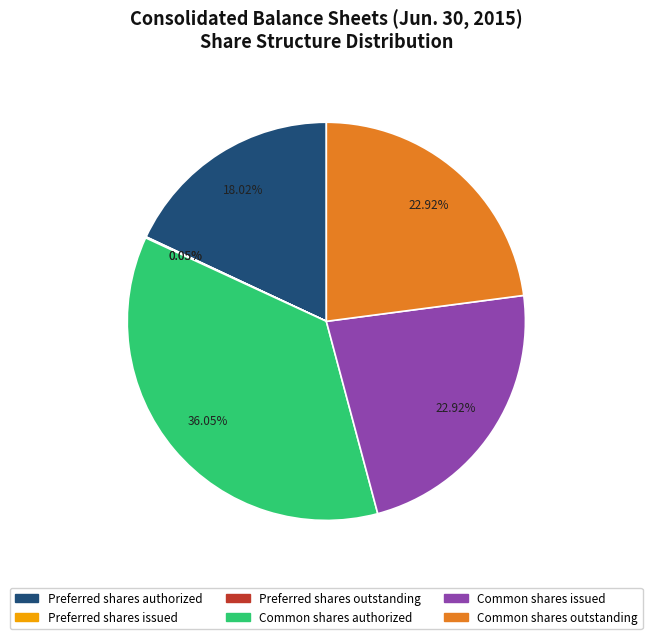

Is there a majority slice in this chart?

No